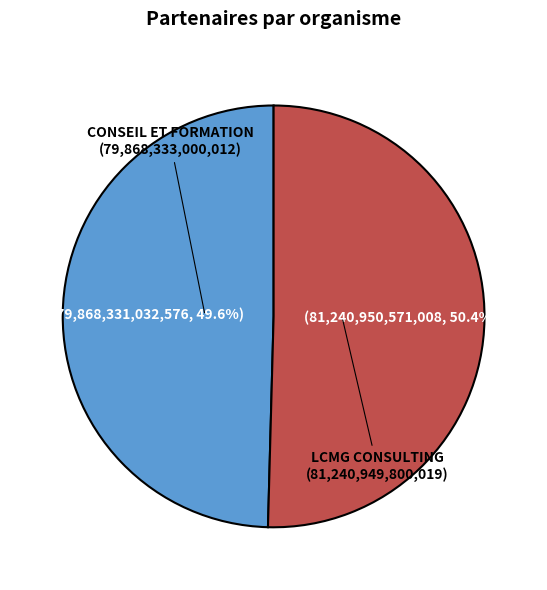

Which category has the smallest portion of the pie?

CONSEIL ET FORMATION